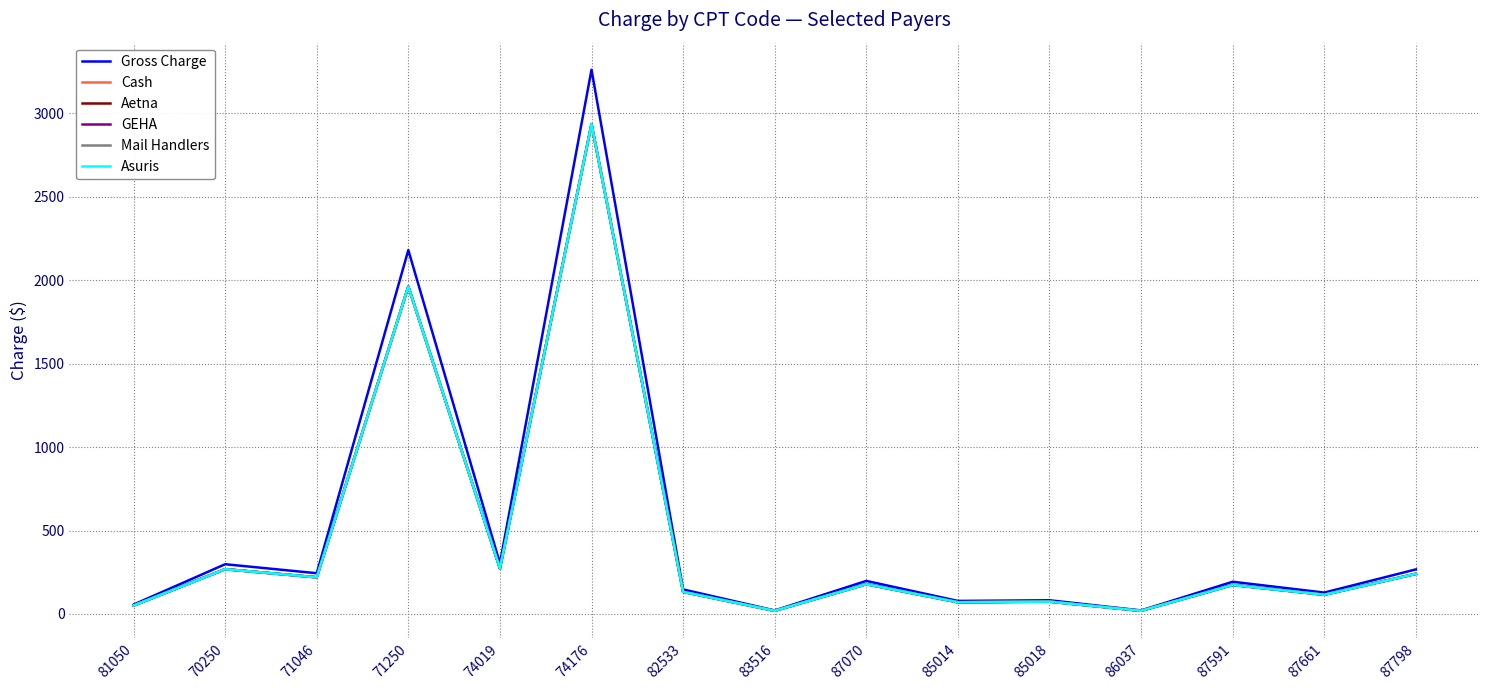

What are all the series names shown in the legend?

Gross Charge, Cash, Aetna, GEHA, Mail Handlers, Asuris